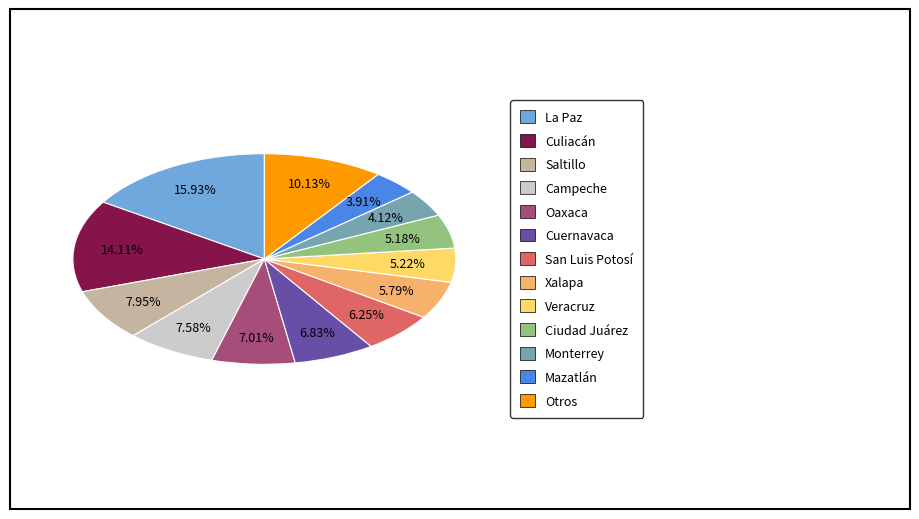

How many slices are in this pie chart?

13